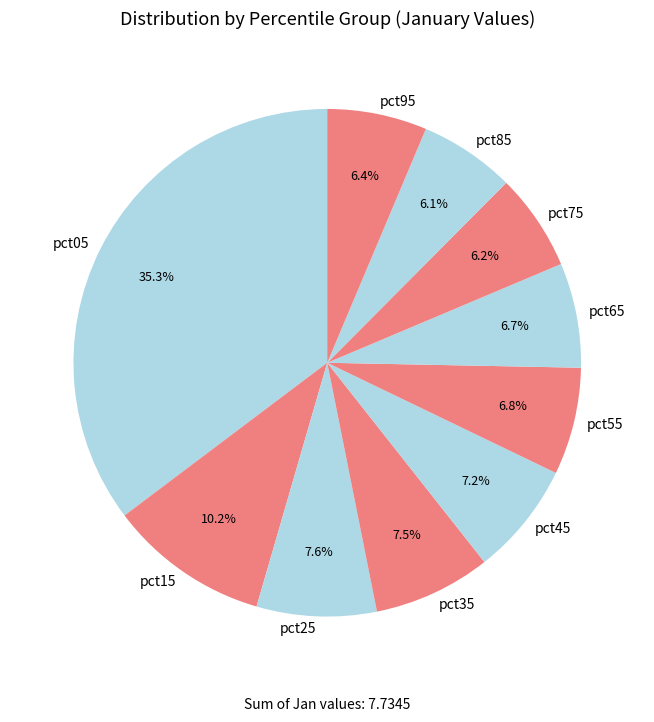

To the nearest percent, what percentage of the pie is pct95?

6%